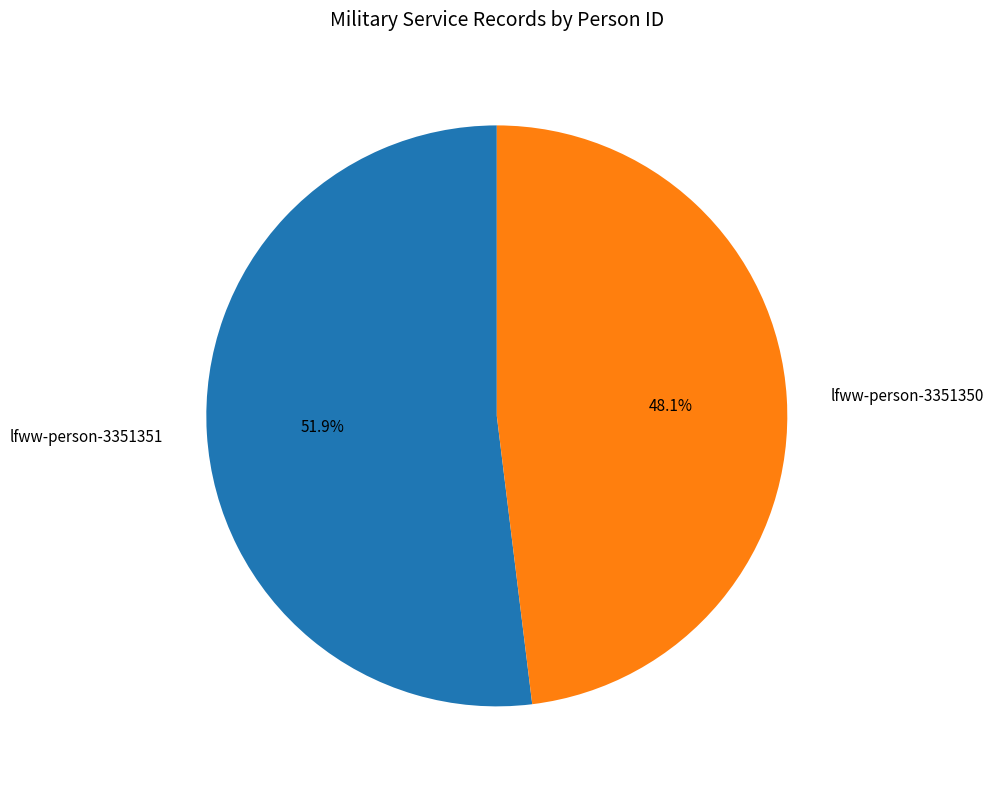

To the nearest percent, what is the average slice percentage?

50%